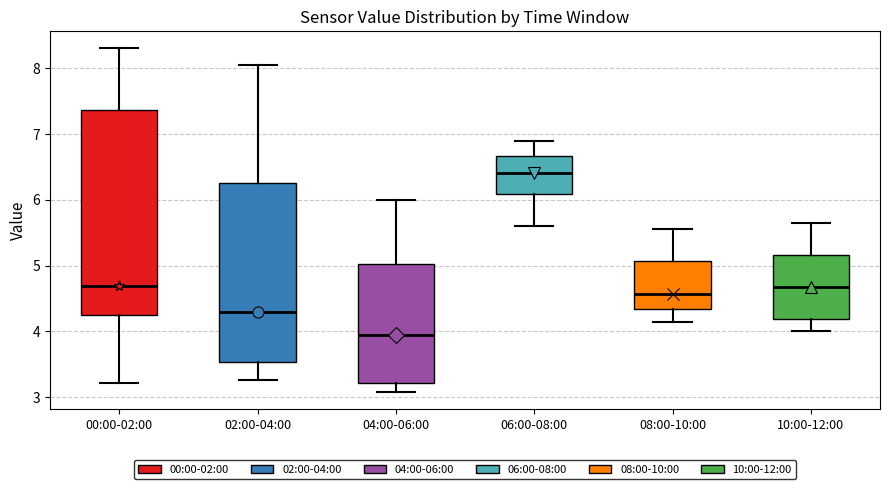

Reading left to right, transcribe this box plot: for each box, give where its median line is, the range the box spans, and where its two whiskers end, as read against the y-axis. The values are not printed on the chart, so give them approximately, as read against the axis.

00:00-02:00: median 4.7, box 4.2 to 7.4, whiskers 3.2 to 8.3
02:00-04:00: median 4.3, box 3.5 to 6.3, whiskers 3.3 to 8.1
04:00-06:00: median 4.0, box 3.2 to 5.0, whiskers 3.1 to 6.0
06:00-08:00: median 6.4, box 6.1 to 6.7, whiskers 5.6 to 6.9
08:00-10:00: median 4.6, box 4.3 to 5.1, whiskers 4.1 to 5.6
10:00-12:00: median 4.7, box 4.2 to 5.2, whiskers 4.0 to 5.7